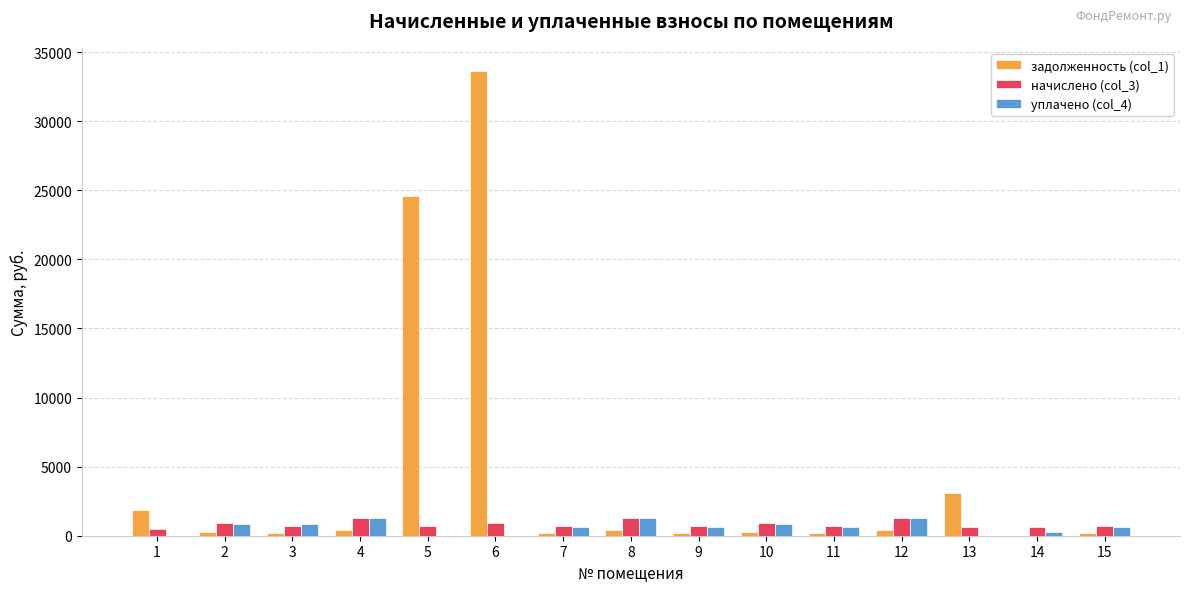

What is the total value across all series at 6?

34536.5